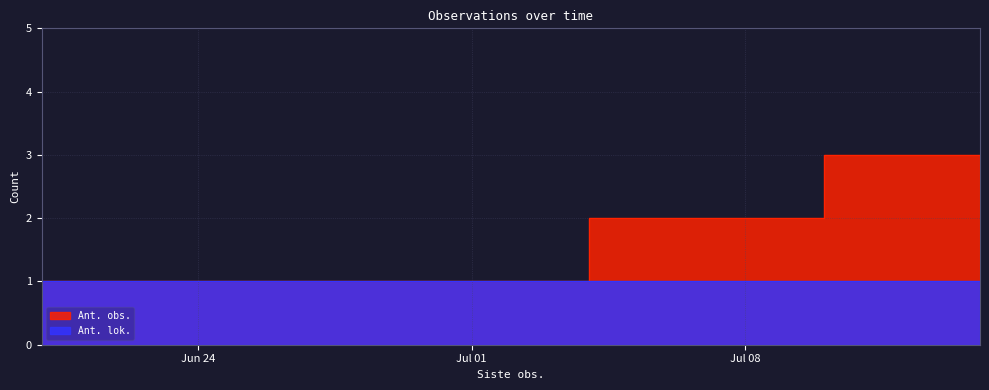

What is the value of the 6th point from the left?

1